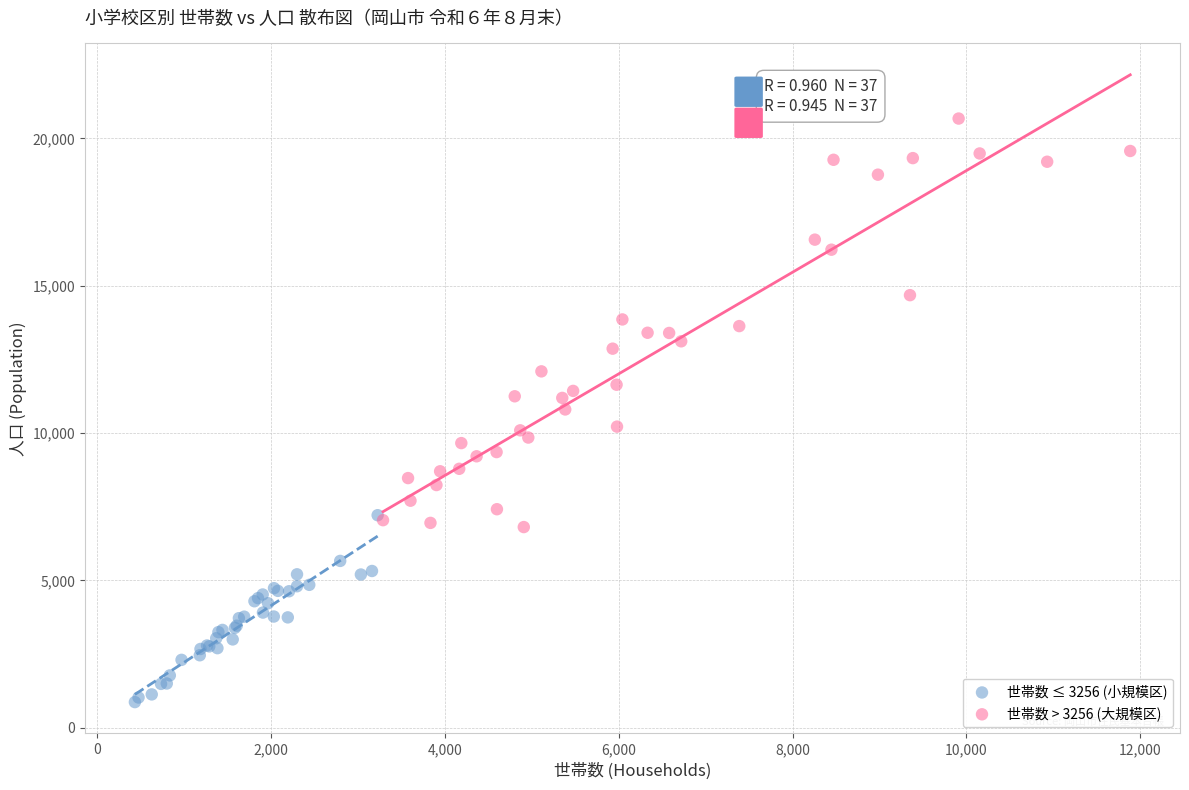

Which series contains the highest Y value?

世帯数 > 3256 (大規模区)